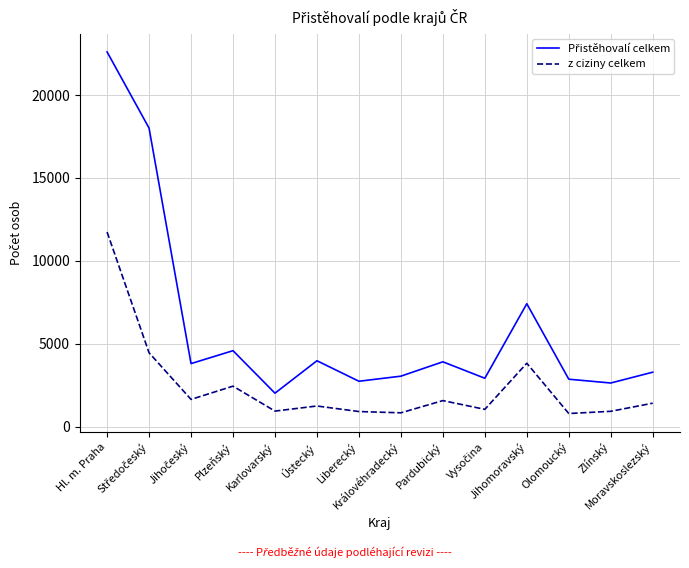

What is the difference between the second highest and second lowest values in the z ciziny celkem series?

3621